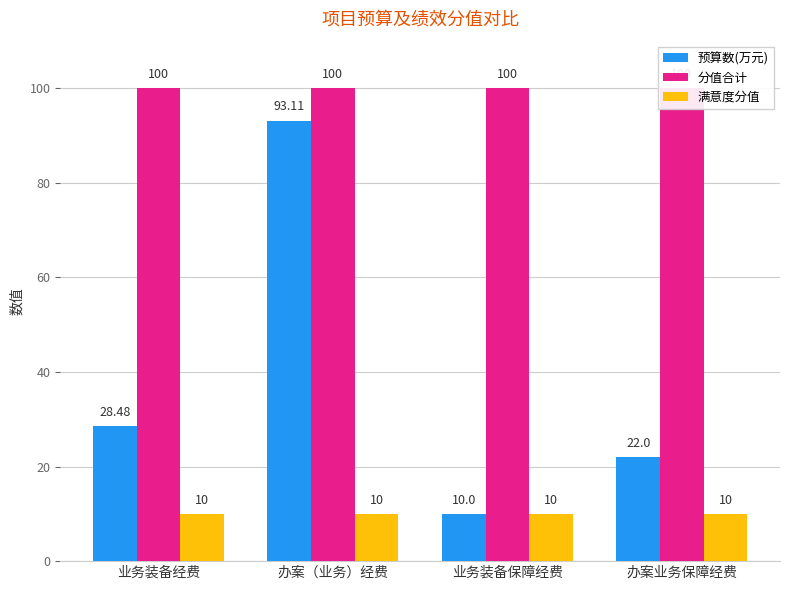

Rank the series by their average value, from highest to lowest.

分值合计, 预算数(万元), 满意度分值